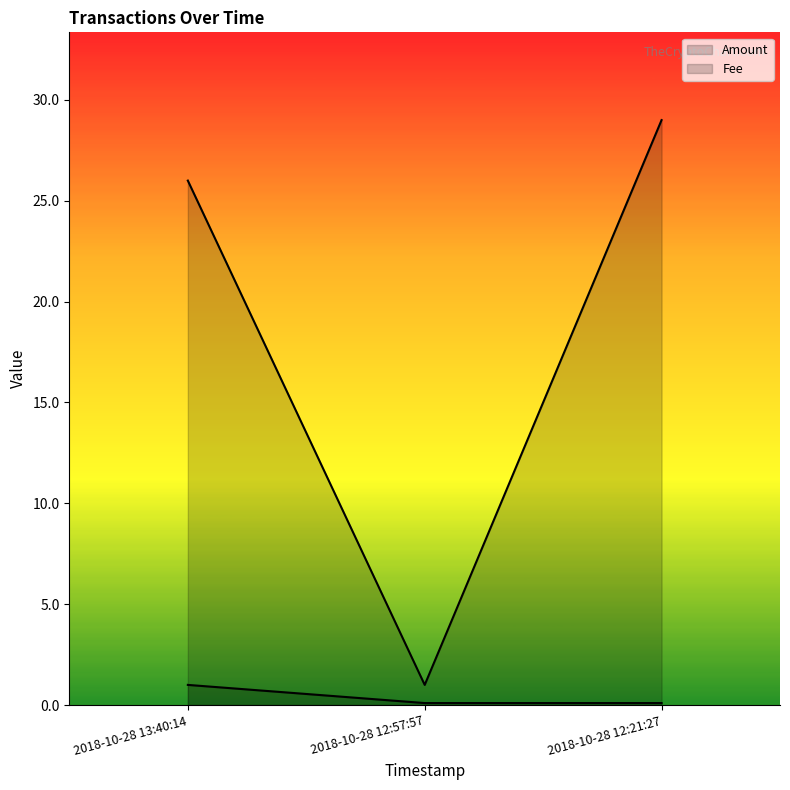

Which series has the widest spread of values?

Amount